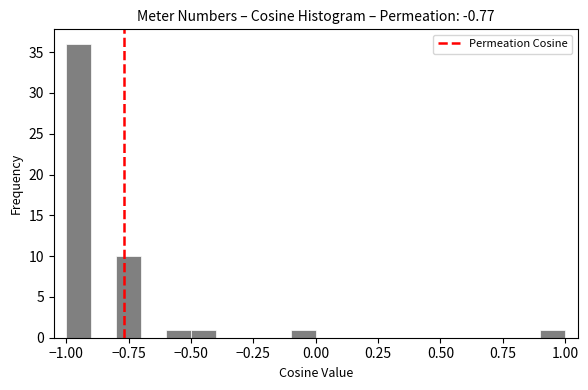

Read against the x-axis, roughly where is the centre of the tallest bar?

-0.95